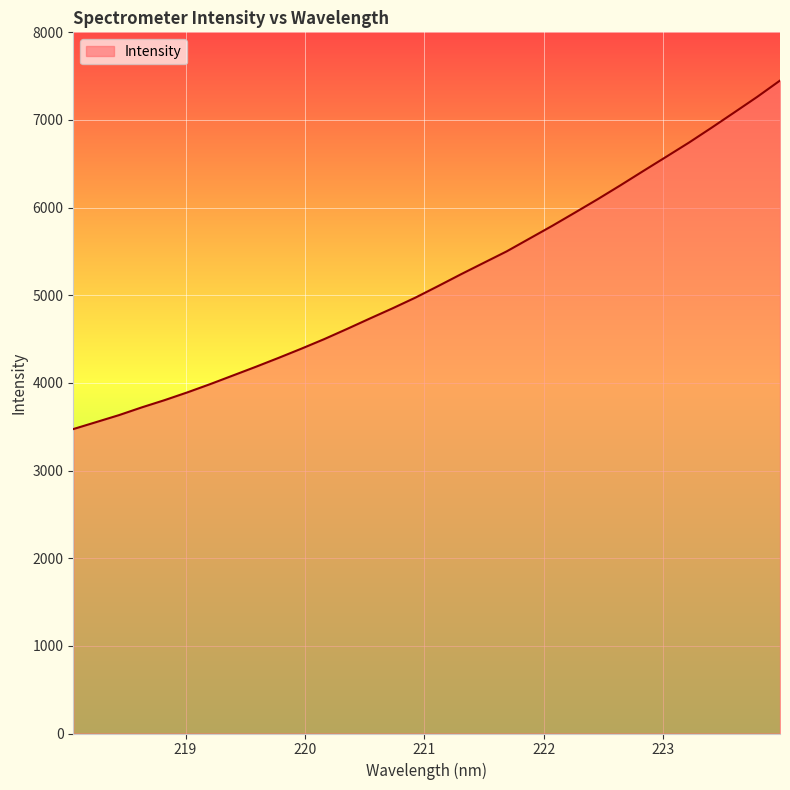

What is the difference between the maximum and minimum values?

3976.4